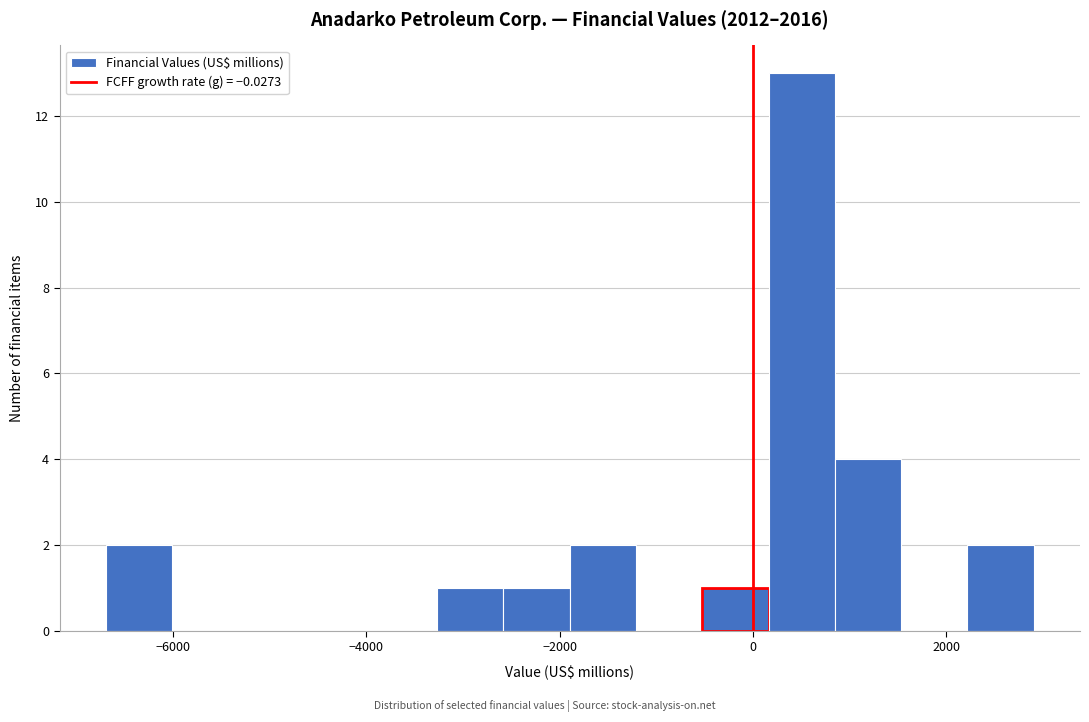

Around what value on the x-axis is the tallest bar? Give the approximate position of its centre, as read against the axis.

600